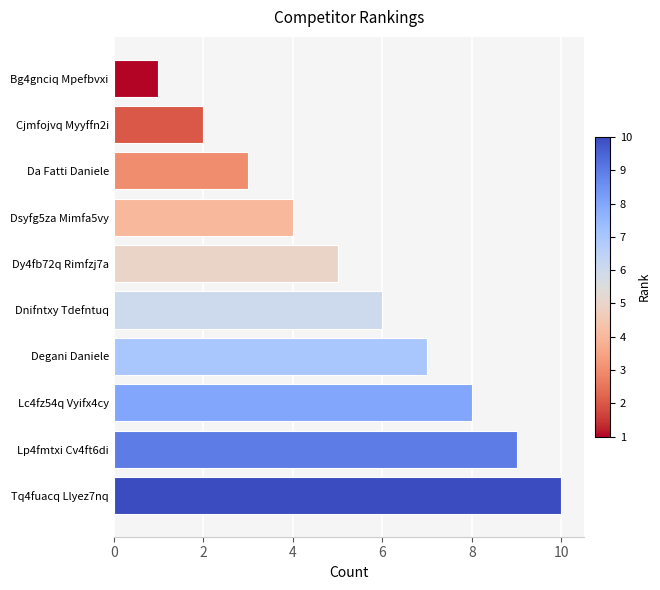

List the labels in order of value, smallest first.

Bg4gnciq Mpefbvxi, Cjmfojvq Myyffn2i, Da Fatti Daniele, Dsyfg5za Mimfa5vy, Dy4fb72q Rimfzj7a, Dnifntxy Tdefntuq, Degani Daniele, Lc4fz54q Vyifx4cy, Lp4fmtxi Cv4ft6di, Tq4fuacq Llyez7nq